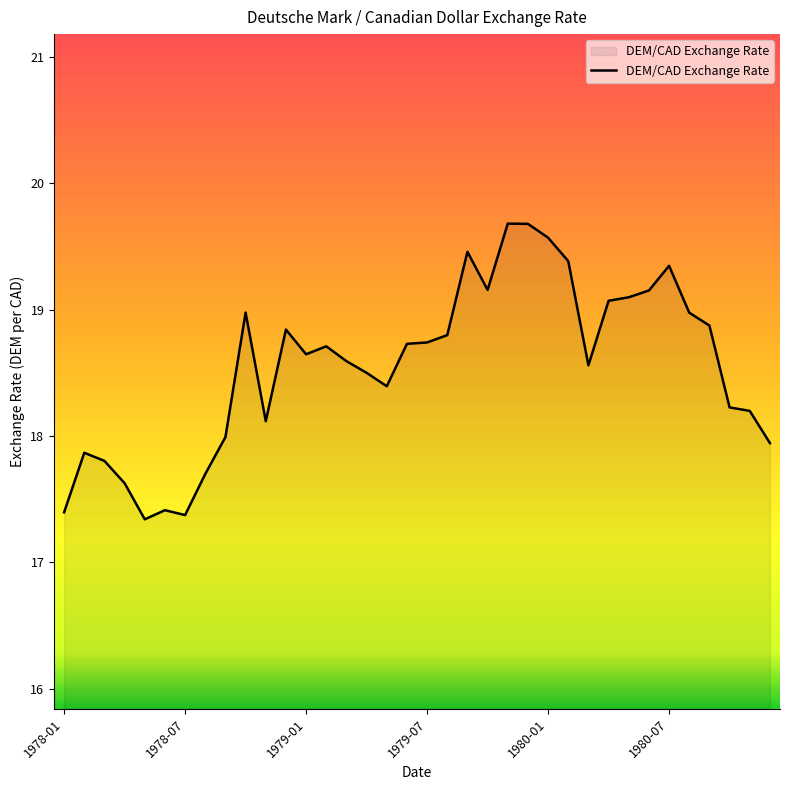

What is the difference between the maximum and minimum values?

2.3